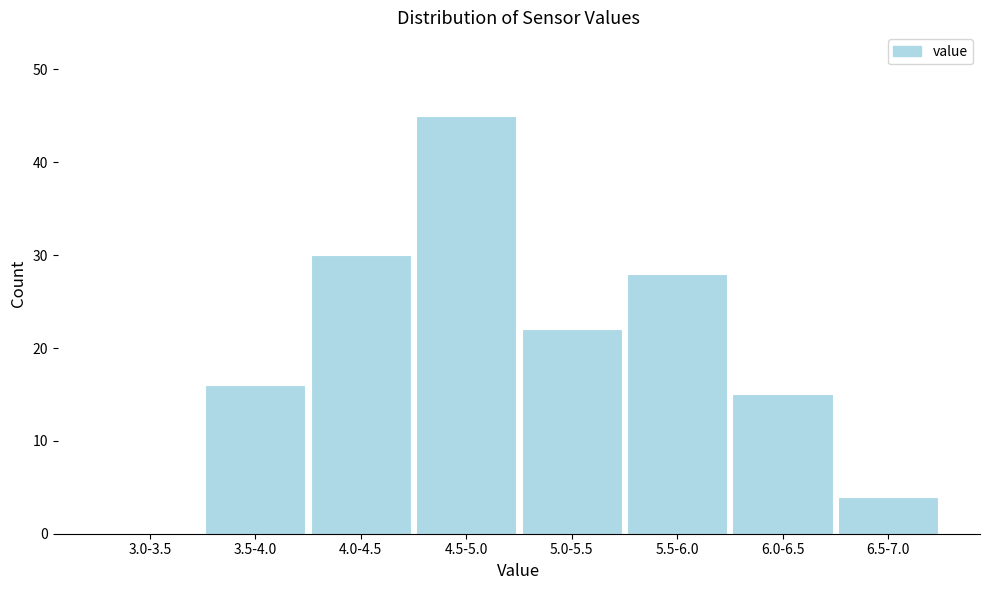

Reading left to right, list all the values displayed in this chart.

3.0-3.5=0	3.5-4.0=16	4.0-4.5=30	4.5-5.0=45	5.0-5.5=22	5.5-6.0=28	6.0-6.5=15	6.5-7.0=4